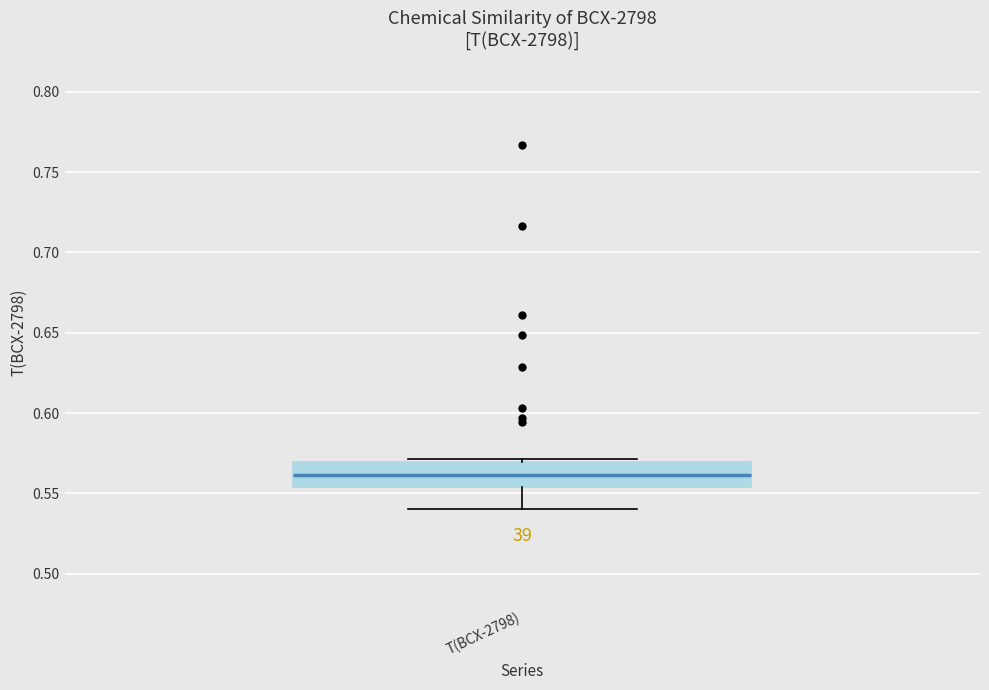

Read this box plot against the y-axis: the position of the median line, the range covered by the box, and the ends of both whiskers. The values are not printed on the chart, so give them approximately, as read against the axis.

median 0.560, box 0.555 to 0.570, whiskers 0.540 to 0.570 (just above the box's upper edge)